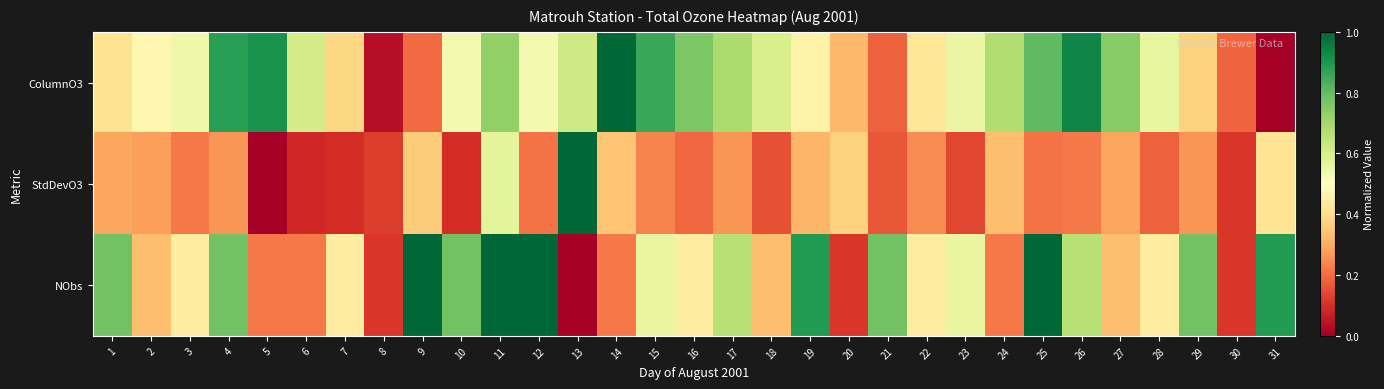

Reading left to right, transcribe all the data shown in this chart.

ColumnO3: 1=0.4	2=0.5	3=0.5	4=0.9	5=0.9	6=0.6	7=0.4	8=0.0	9=0.2	10=0.5	11=0.7	12=0.5	13=0.6	14=1.0	15=0.9	16=0.8	17=0.7	18=0.6	19=0.5	20=0.3	21=0.2	22=0.4	23=0.6	24=0.7	25=0.8	26=0.9	27=0.7	28=0.6	29=0.4	30=0.2	31=0.0
StdDevO3: 1=0.3	2=0.3	3=0.2	4=0.3	5=0.0	6=0.1	7=0.1	8=0.1	9=0.4	10=0.1	11=0.6	12=0.2	13=1.0	14=0.3	15=0.2	16=0.2	17=0.3	18=0.2	19=0.3	20=0.4	21=0.2	22=0.2	23=0.1	24=0.3	25=0.2	26=0.2	27=0.3	28=0.2	29=0.3	30=0.1	31=0.4
NObs: 1=0.8	2=0.3	3=0.4	4=0.8	5=0.2	6=0.2	7=0.4	8=0.1	9=1.0	10=0.8	11=1.0	12=1.0	13=0.0	14=0.2	15=0.6	16=0.4	17=0.7	18=0.3	19=0.9	20=0.1	21=0.8	22=0.4	23=0.6	24=0.2	25=1.0	26=0.7	27=0.3	28=0.4	29=0.8	30=0.1	31=0.9